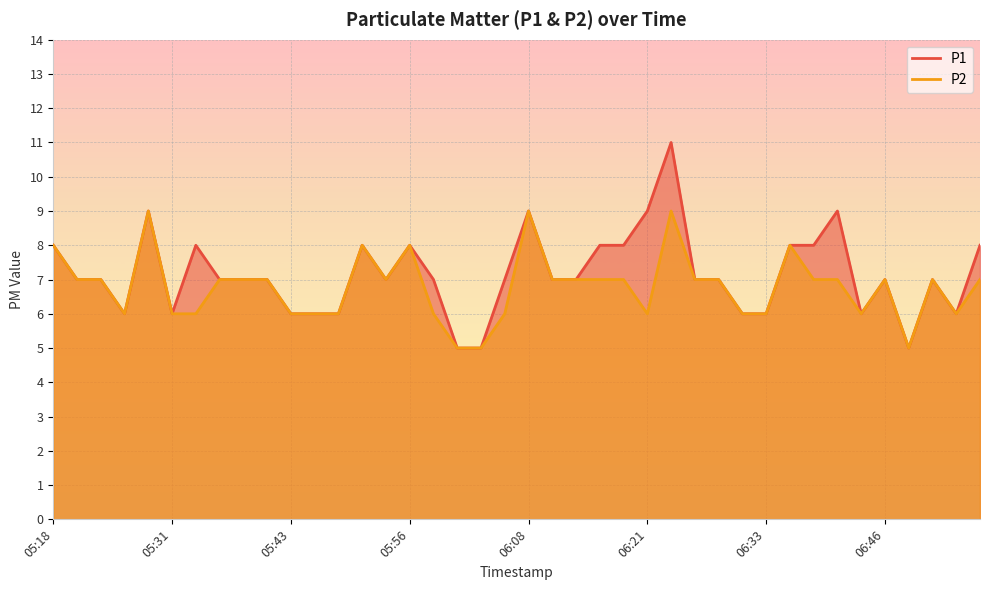

Is the value of P1 at 05:46 greater than the value of P2 at 05:33?

No